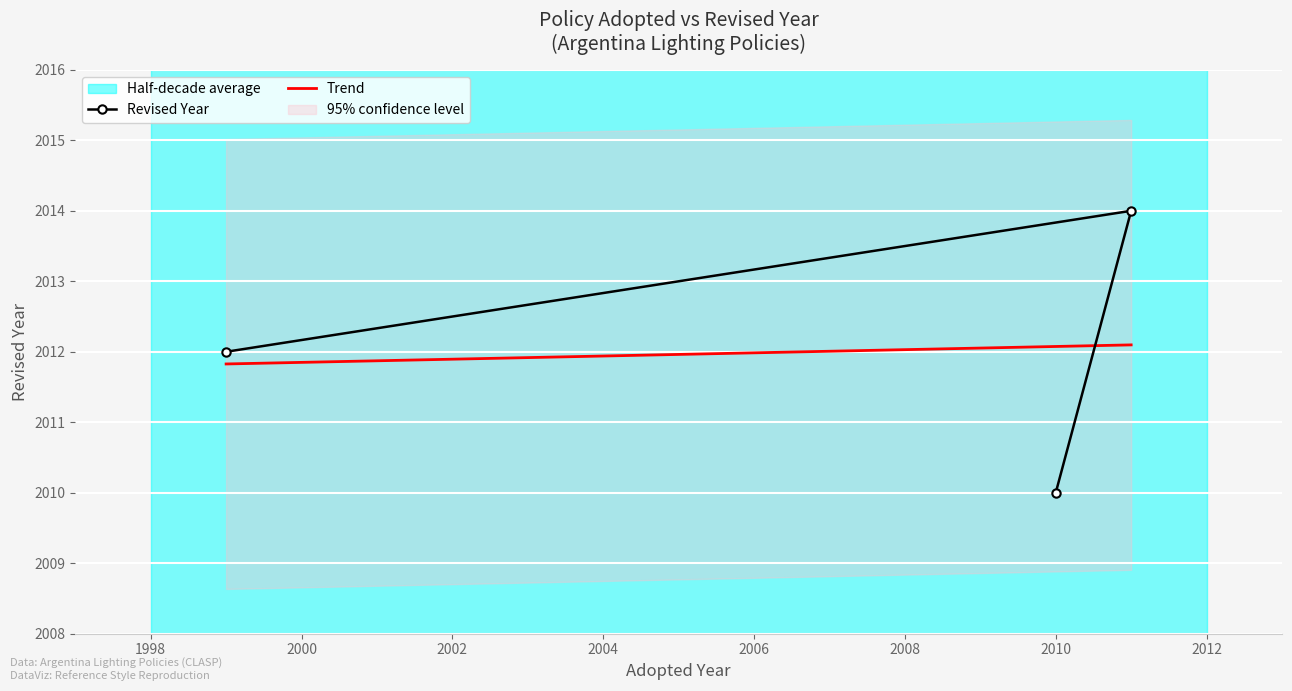

How many values are between 2010 and 2014?

3